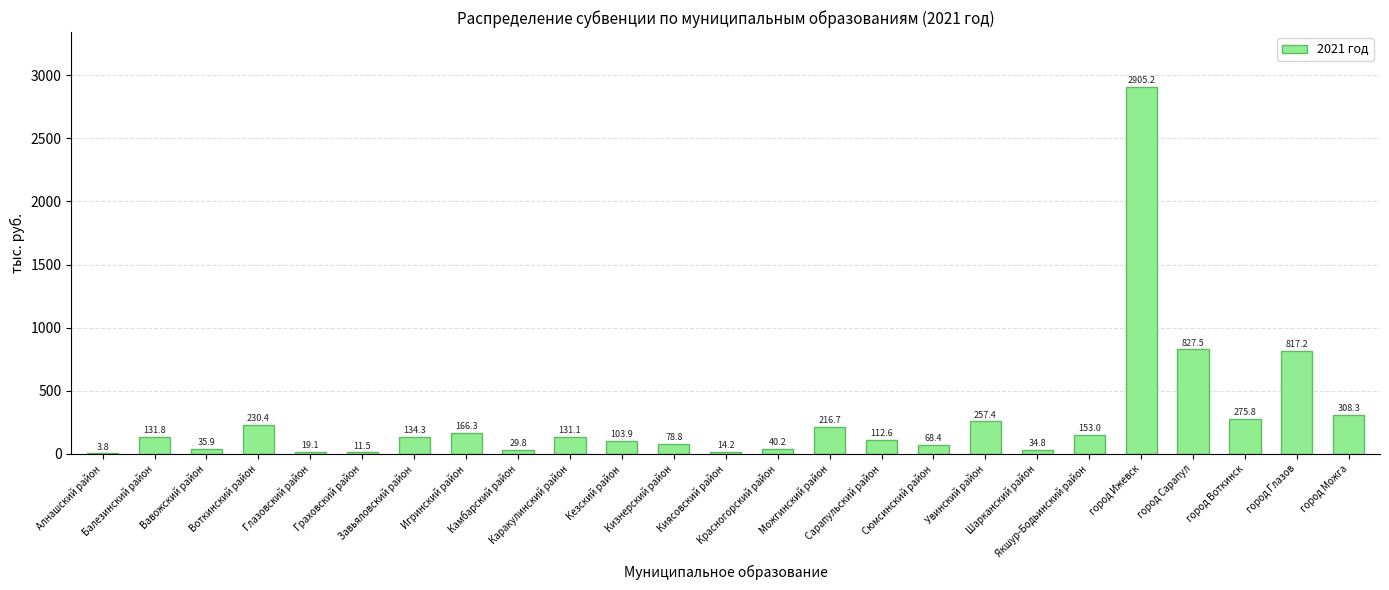

What is the ratio of the value at Шарканский район to the value at Воткинский район?

0.2